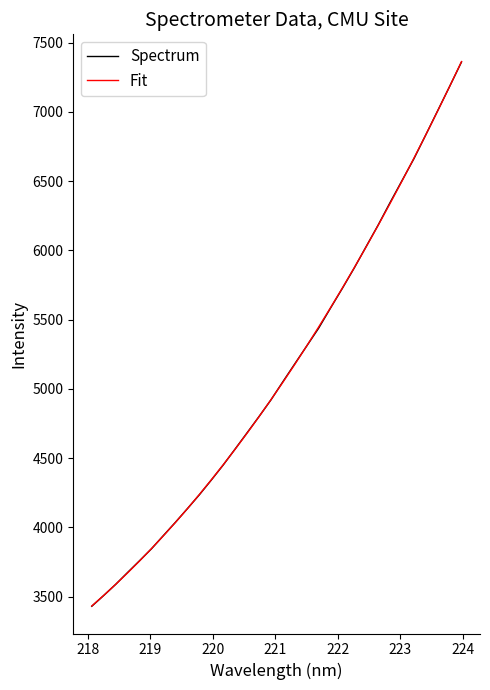

What is the maximum value for Fit?

7363.0